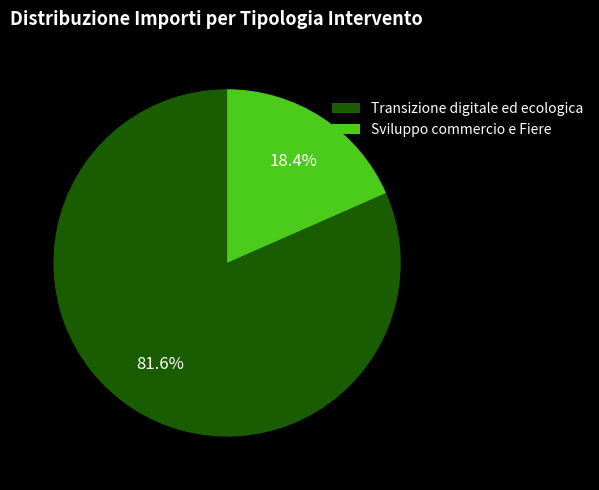

Which category has the biggest portion of the pie?

Transizione digitale ed ecologica